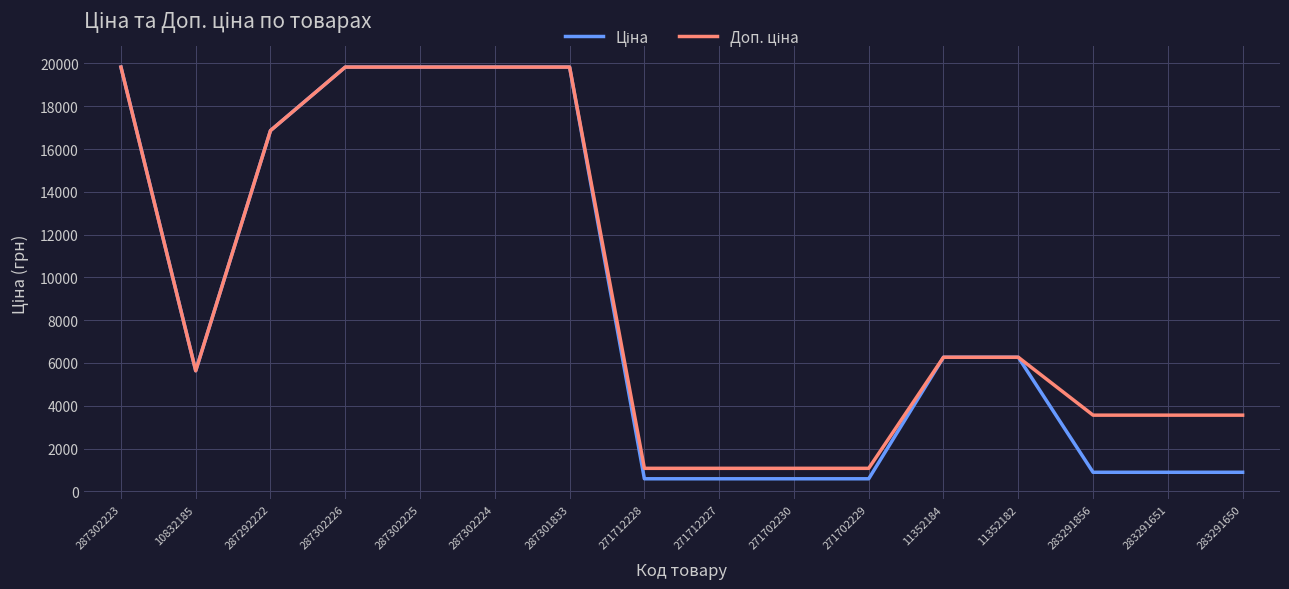

What is the maximum value shown in the chart?

19831.1